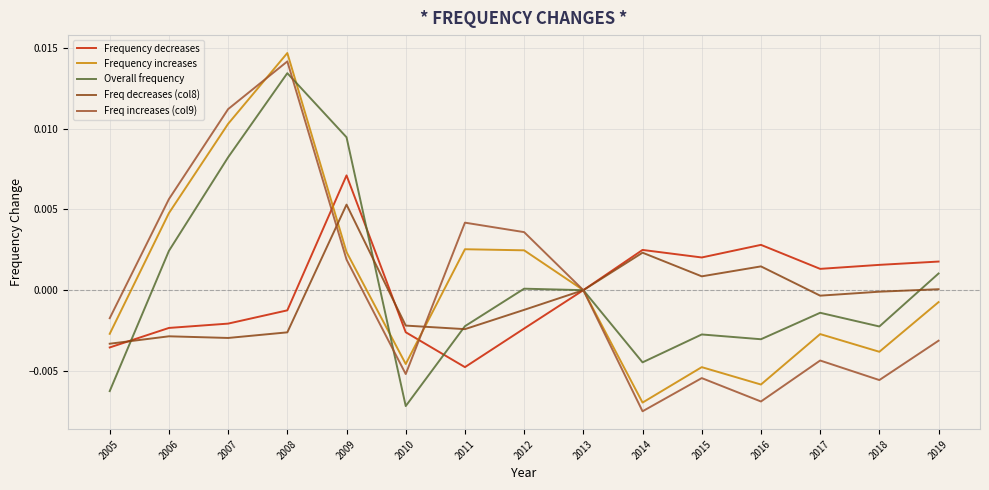

Rank the series by their maximum value, from lowest to highest.

Freq decreases (col8), Frequency decreases, Overall frequency, Freq increases (col9), Frequency increases